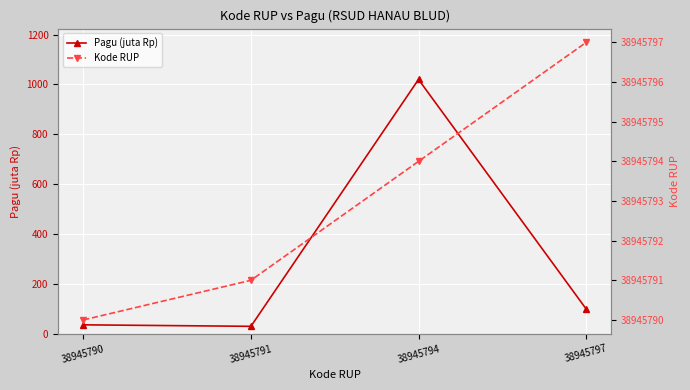

True or false: Pagu (juta Rp) and Kode RUP intersect in this chart.

False